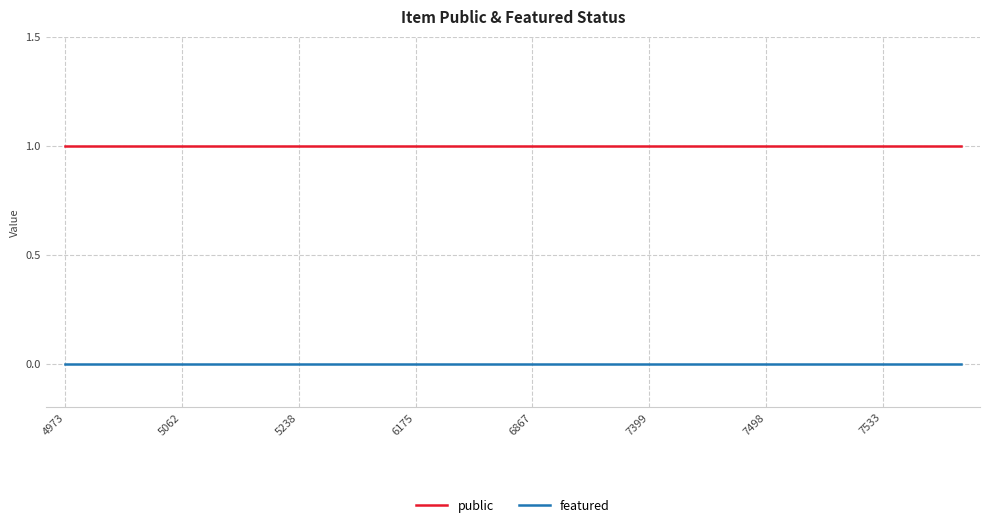

What are all the series names shown in the legend?

public, featured